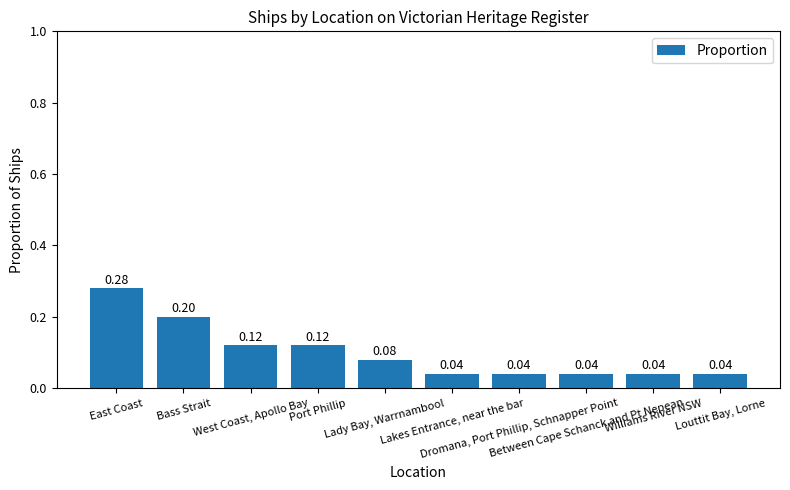

What is the sum of all values?

1.0